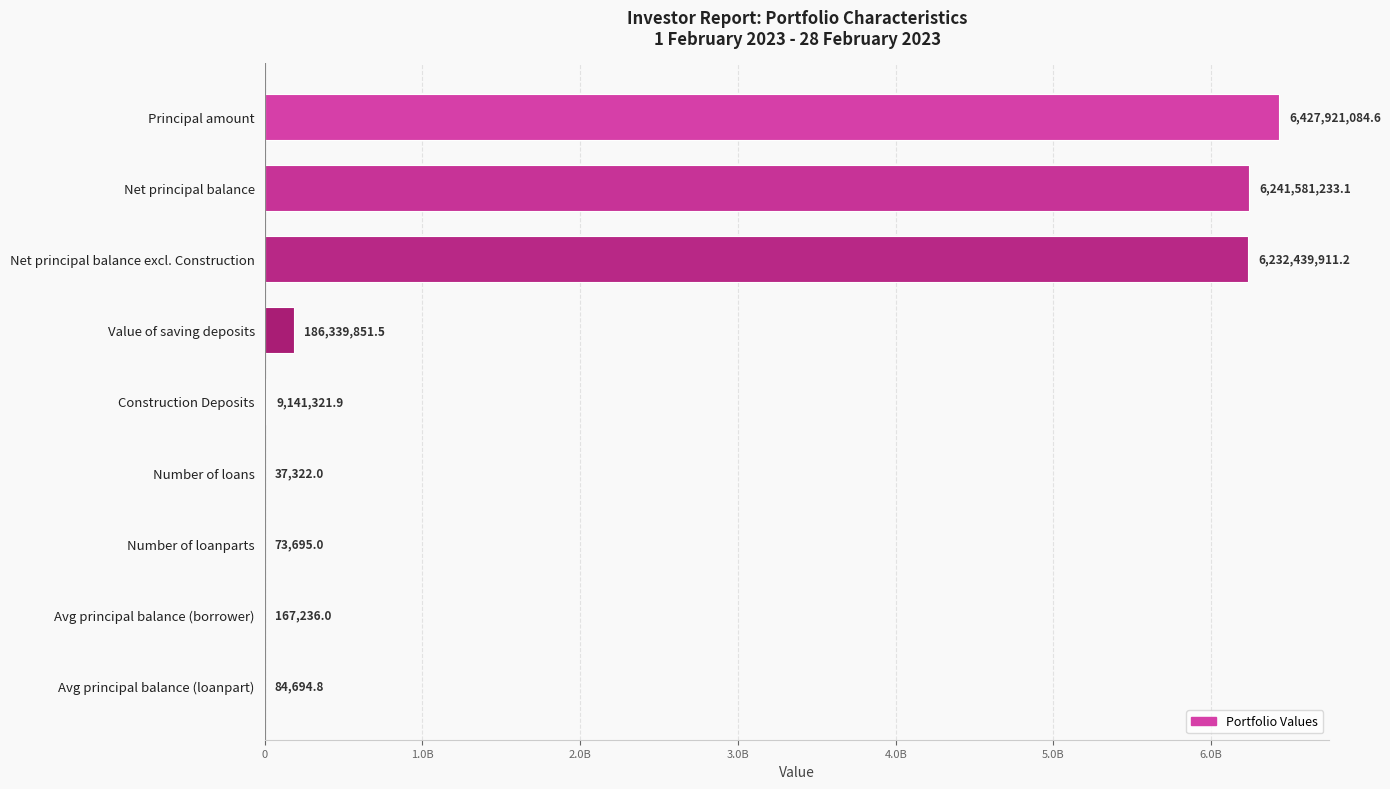

Are the bars horizontal?

Yes